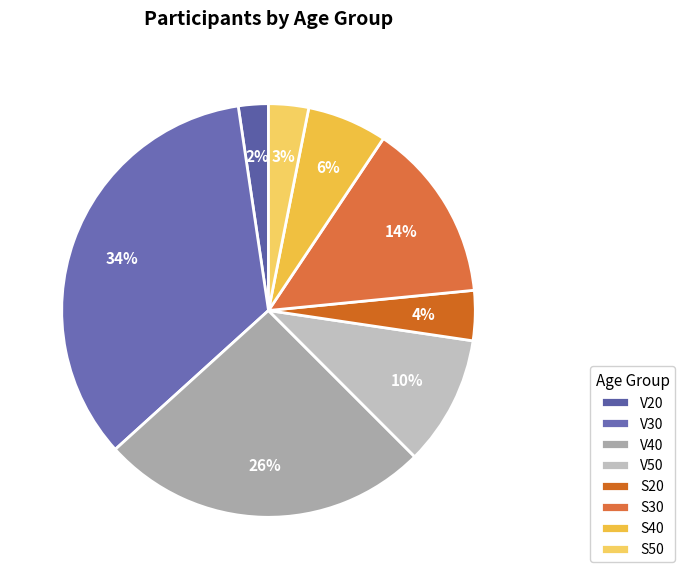

To the nearest percent, what is the difference between the largest and smallest slice percentages?

32%